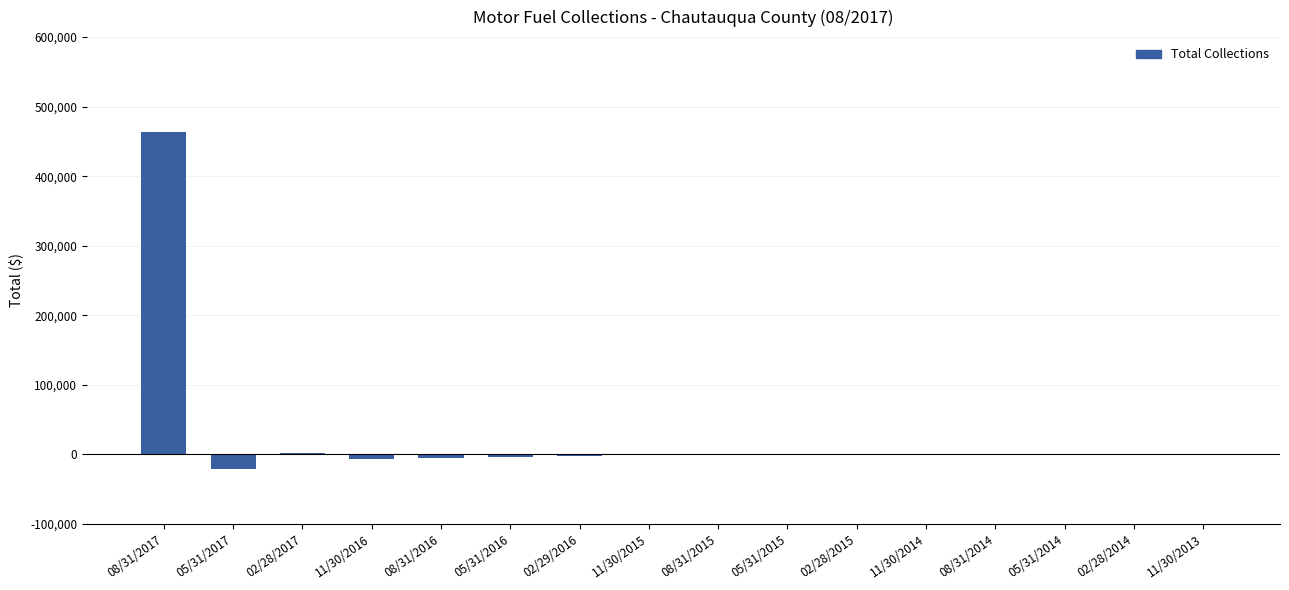

Which label corresponds to the largest value in the chart?

08/31/2017